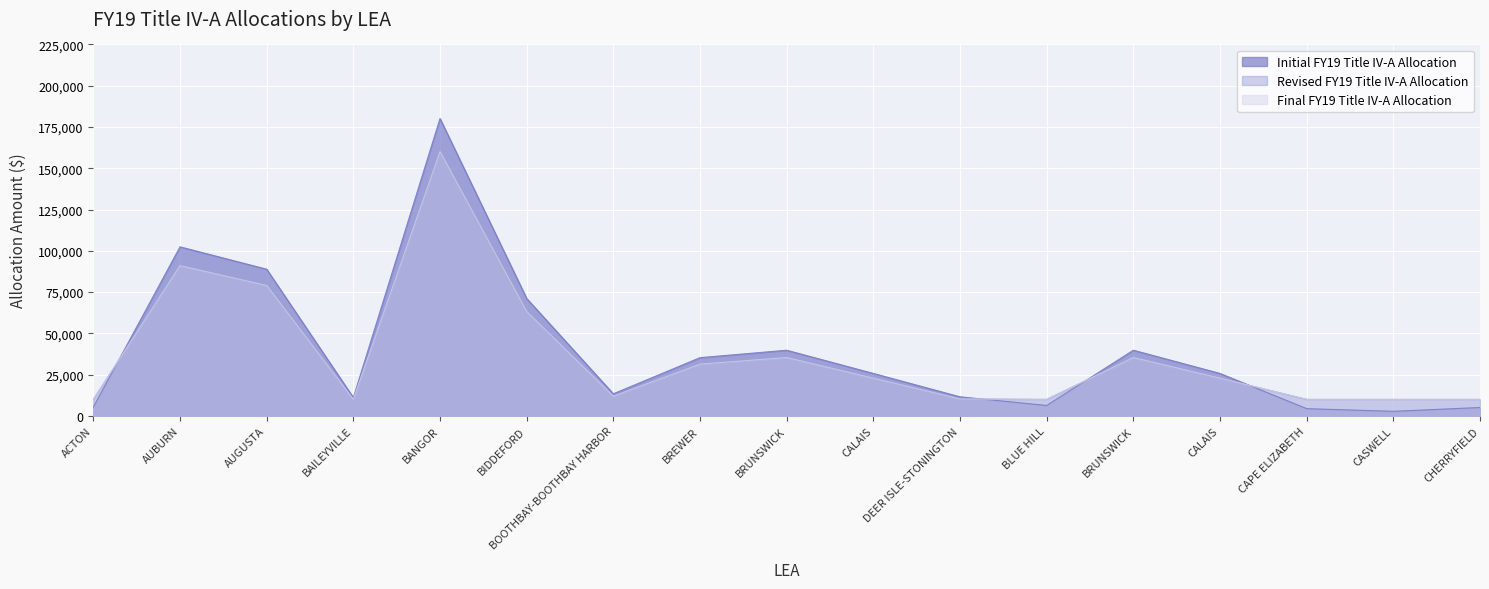

Read the Initial FY19 Title IV-A Allocation value at CASWELL.

2784.8